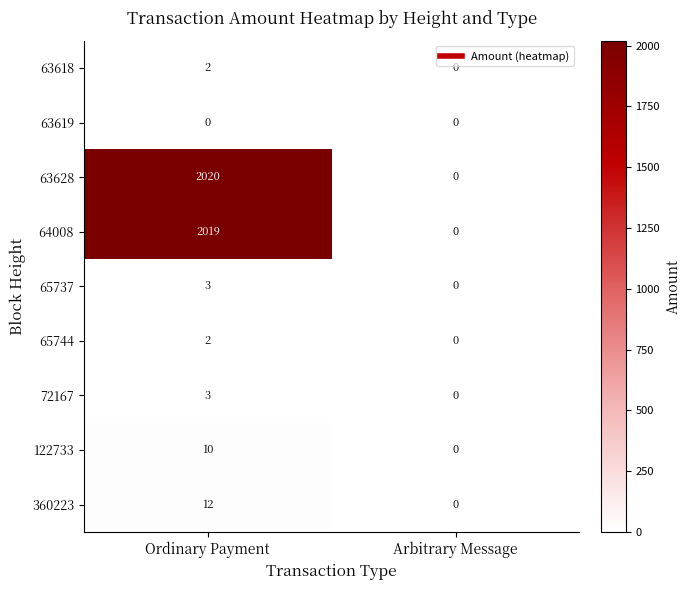

What is the difference between the 122733 values at Ordinary Payment and Arbitrary Message?

10